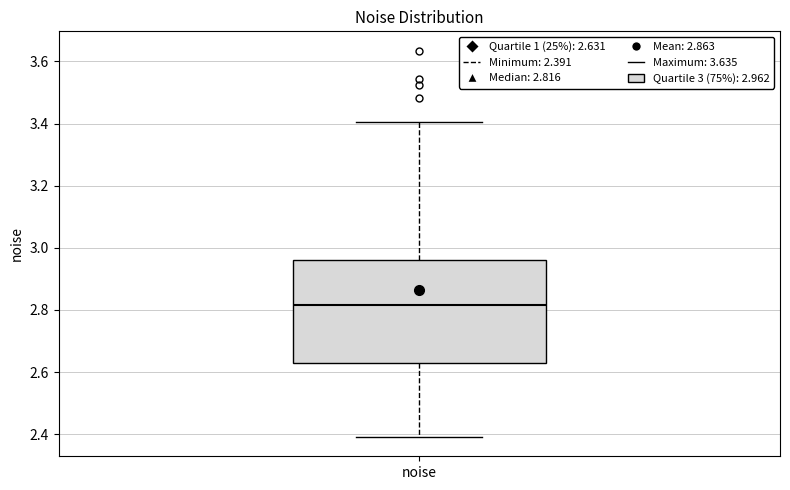

Read this box plot against the y-axis: the position of the median line, the range covered by the box, and the ends of both whiskers. The values are not printed on the chart, so give them approximately, as read against the axis.

median 2.82, box 2.64 to 2.96, whiskers 2.40 to 3.40